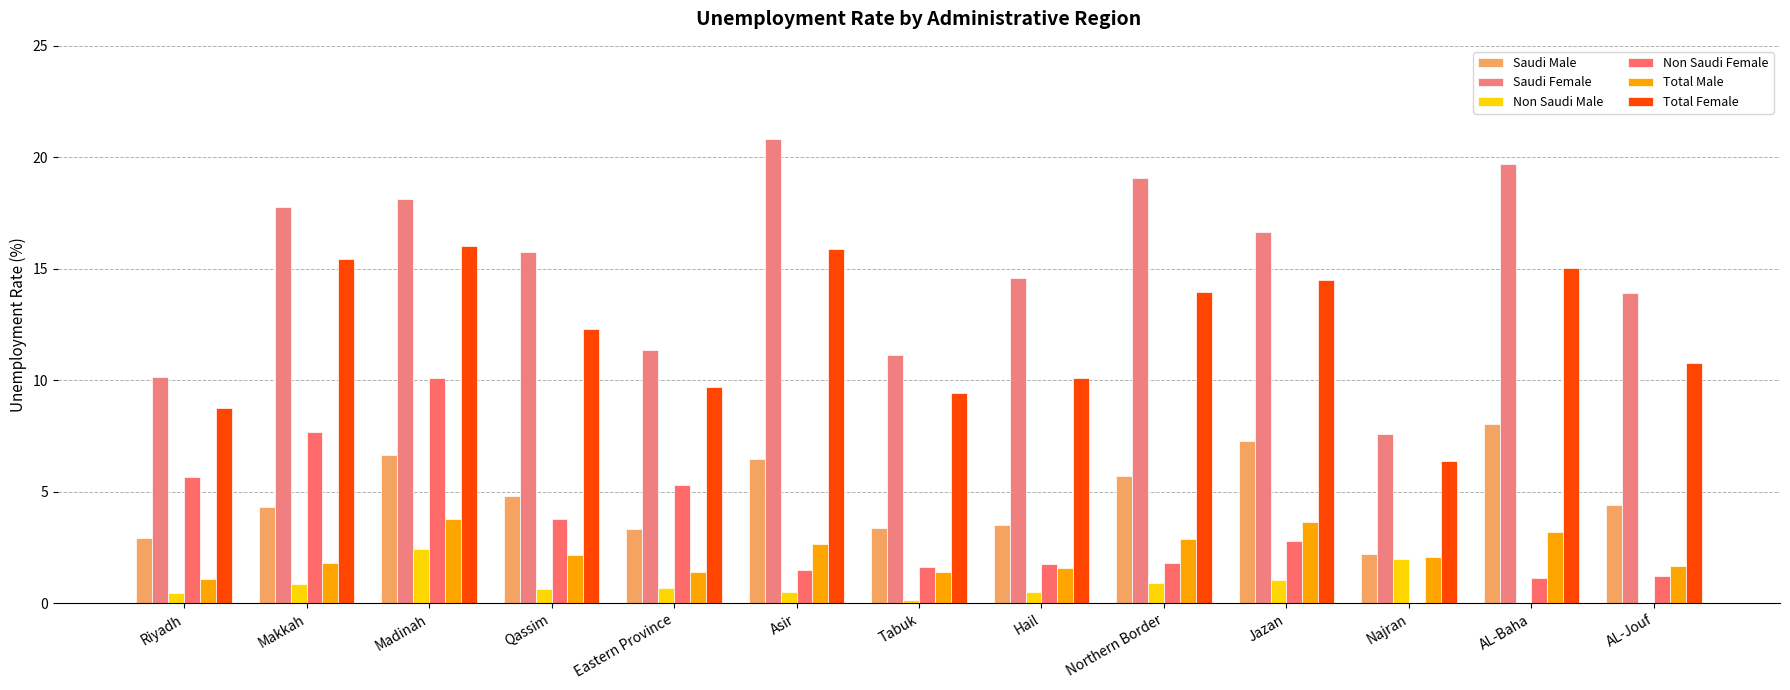

Count the number of data series in this chart.

6